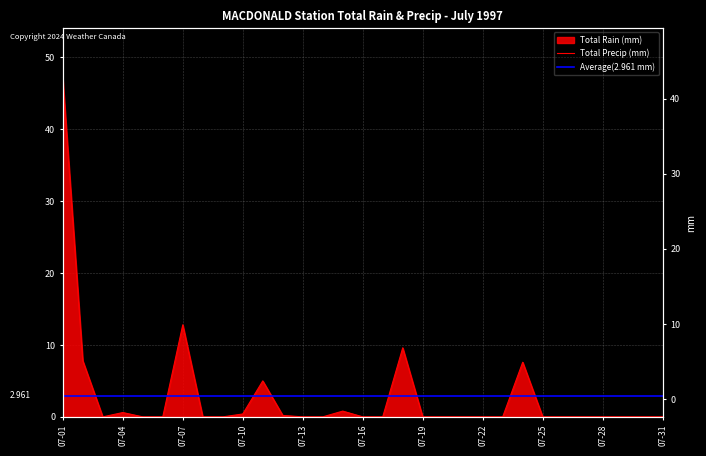

What is the difference between the maximum and minimum values?

47.0